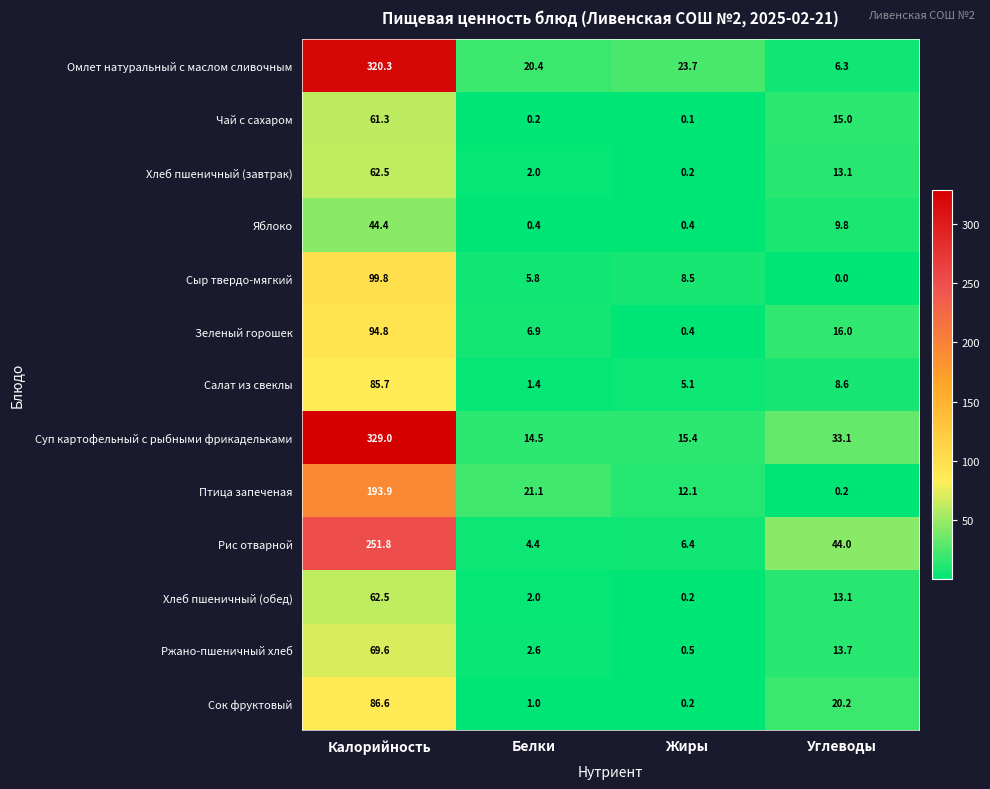

The Омлет натуральный с маслом сливочным series shows 484.9 at Калорийность. True or false?

False